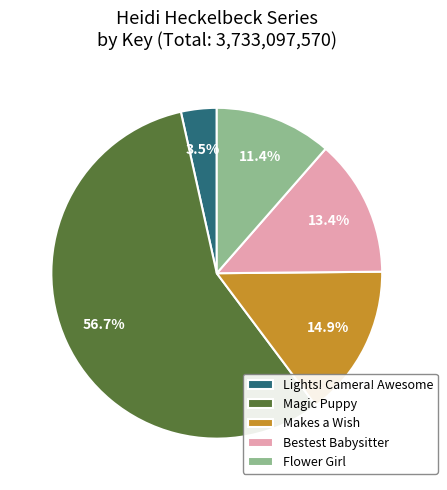

Which category accounts for the majority?

Magic Puppy